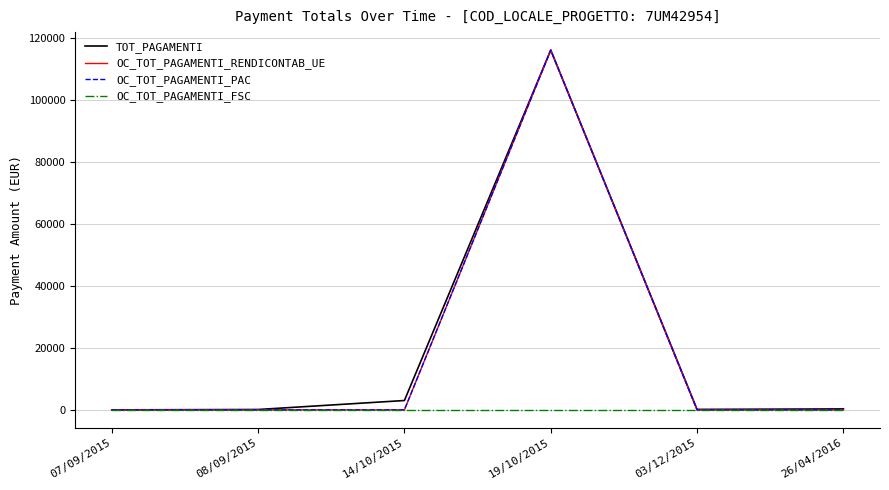

Is this an area chart (filled region under the line)?

No